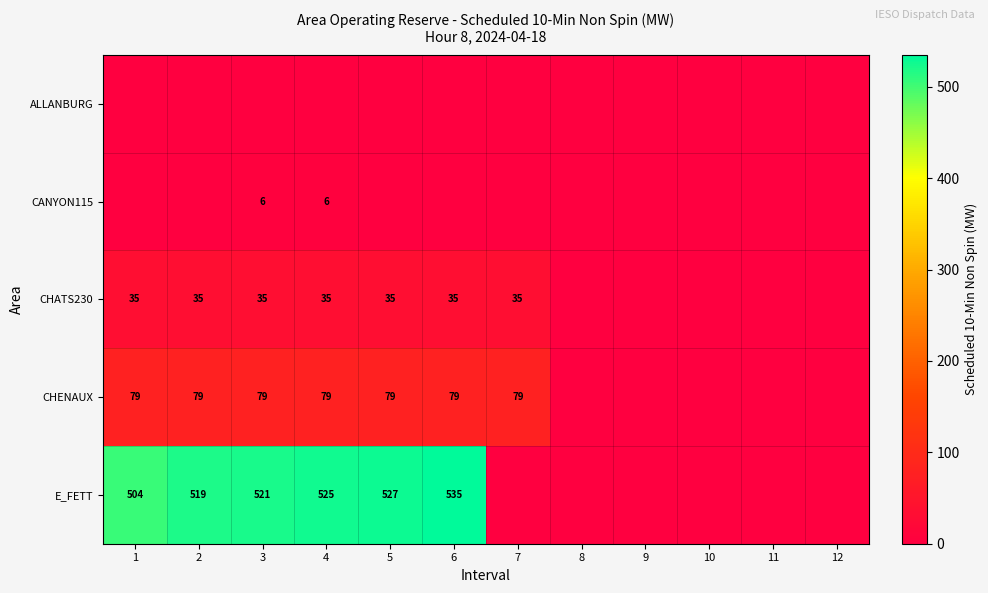

The CHATS230 series shows 20 at 2. True or false?

False